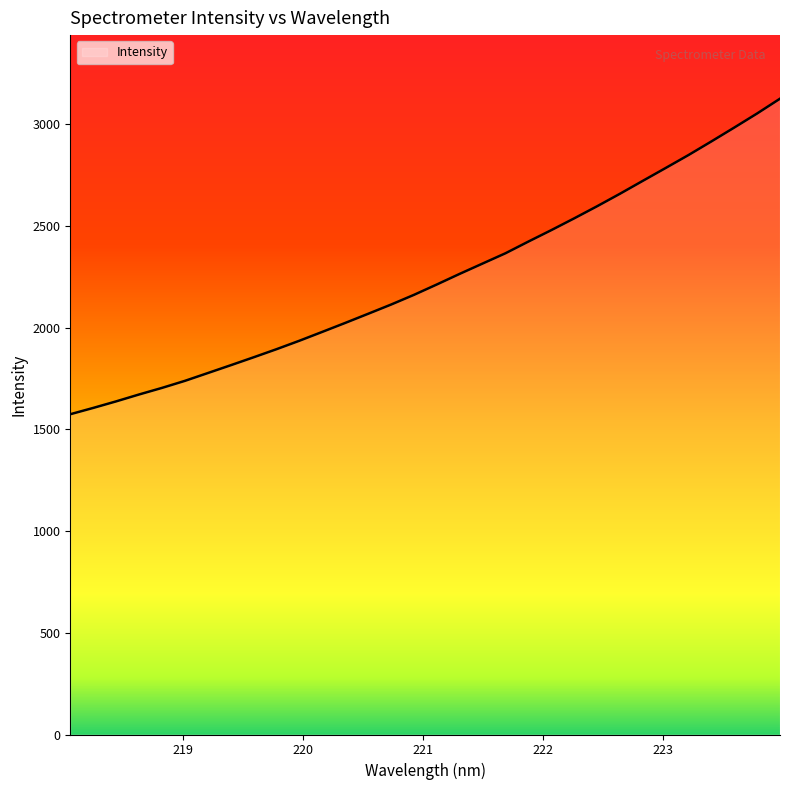

What is the difference between the maximum and minimum values?

1551.7